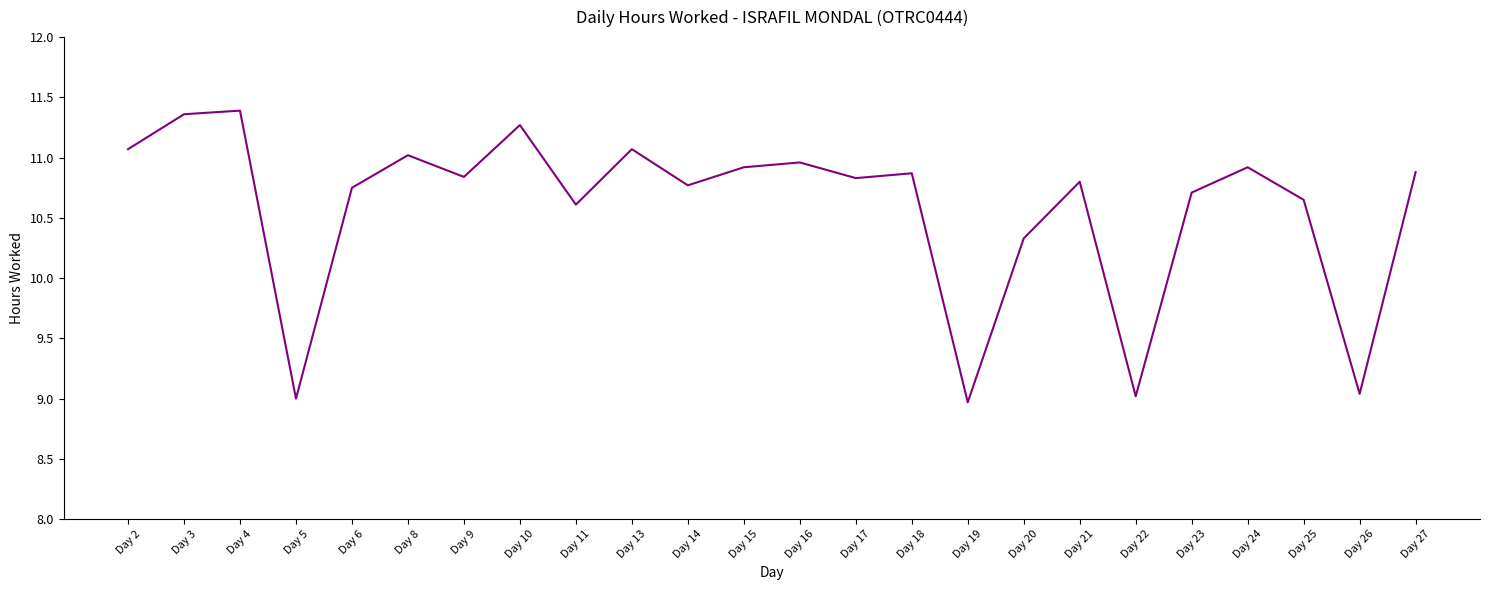

Read the value at Day 11.

10.6